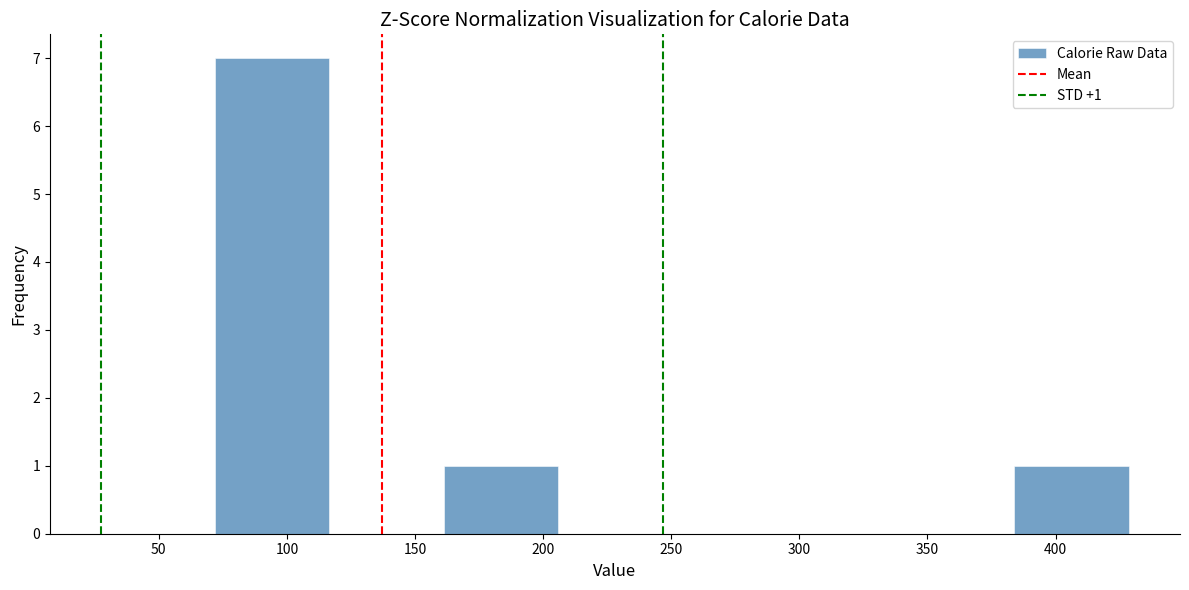

Over which range of the x-axis is the bar tallest?

70 to 115